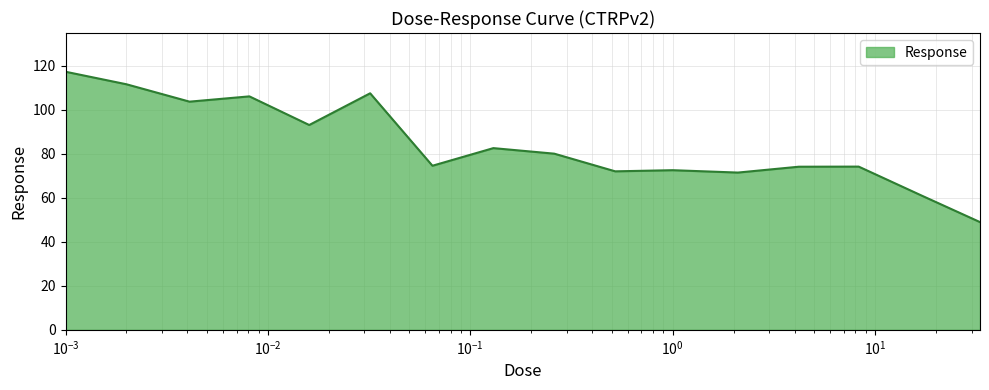

What is the minimum value shown in the chart?

49.0